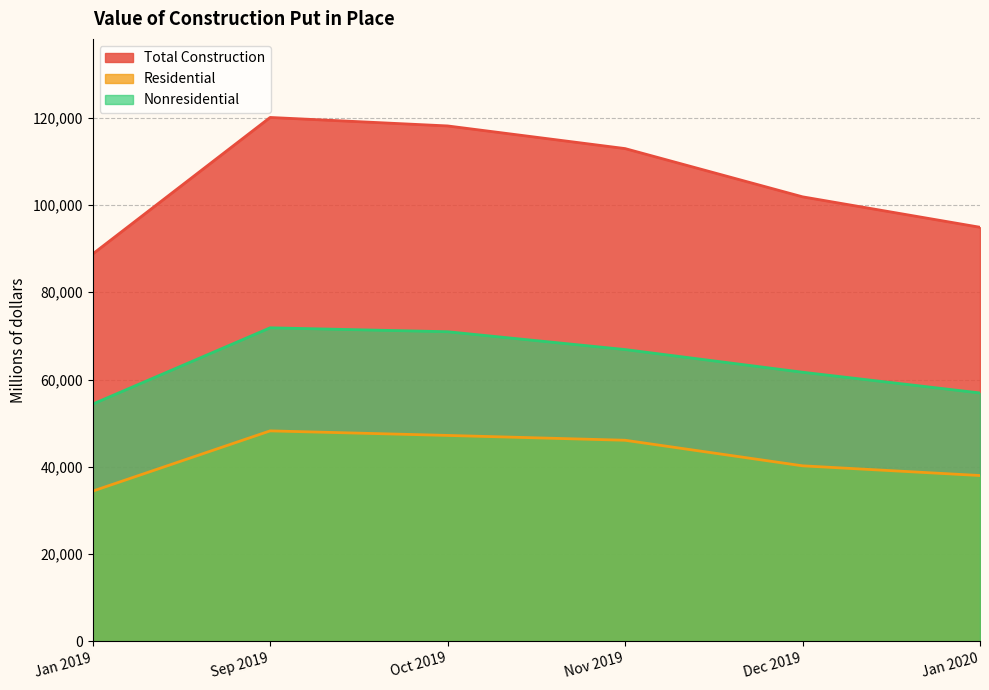

What value does the Total Construction series have at Sep 2019?

120078